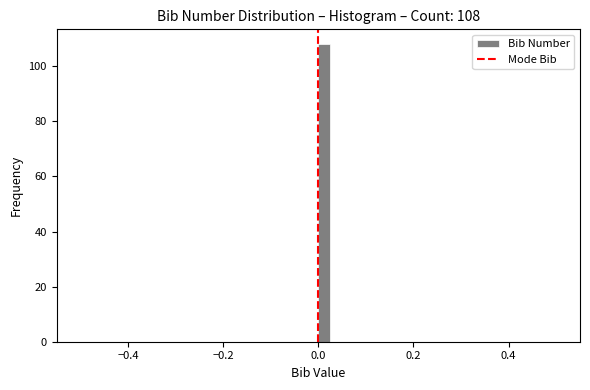

Around what value on the x-axis is the tallest bar? Give the approximate position of its centre, as read against the axis.

0.02